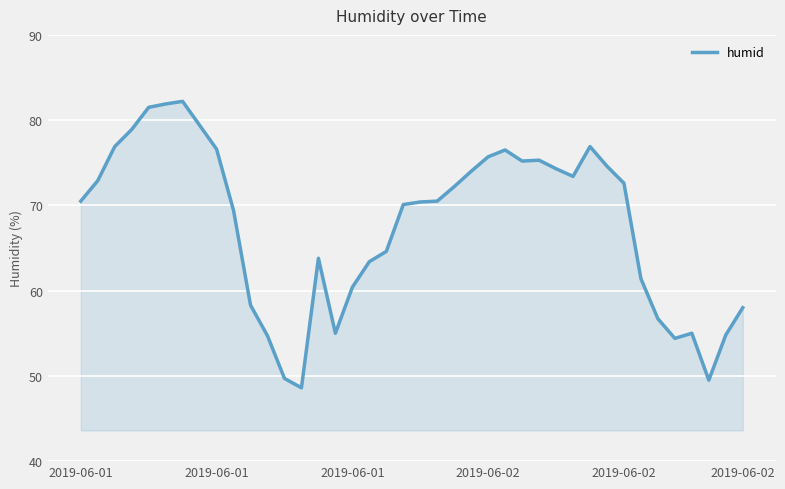

What is the smallest value displayed?

48.6